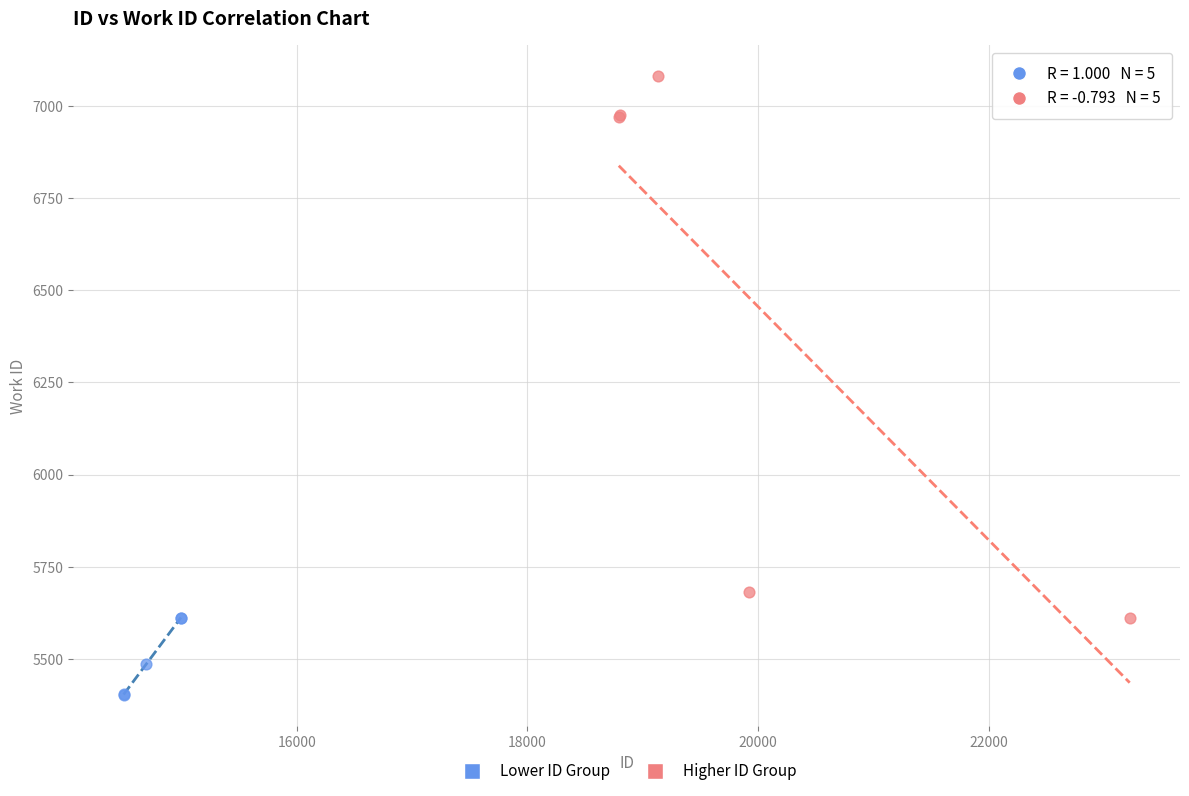

Which series has the largest Y range (max minus min)?

Higher ID Group